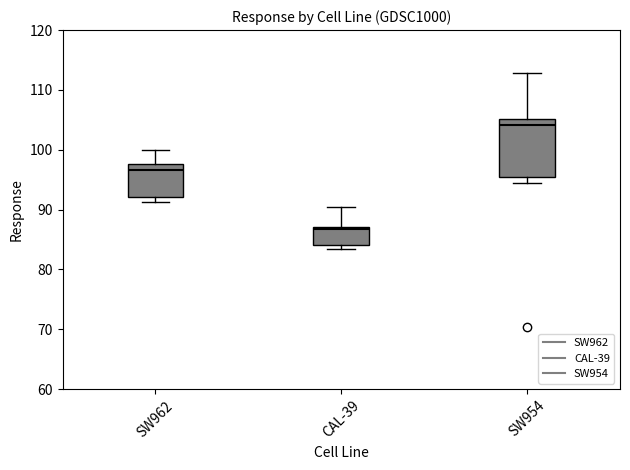

Where does the upper whisker of the box for SW954 end on the y-axis? The values are not printed on the chart, so give them approximately, as read against the axis.

113